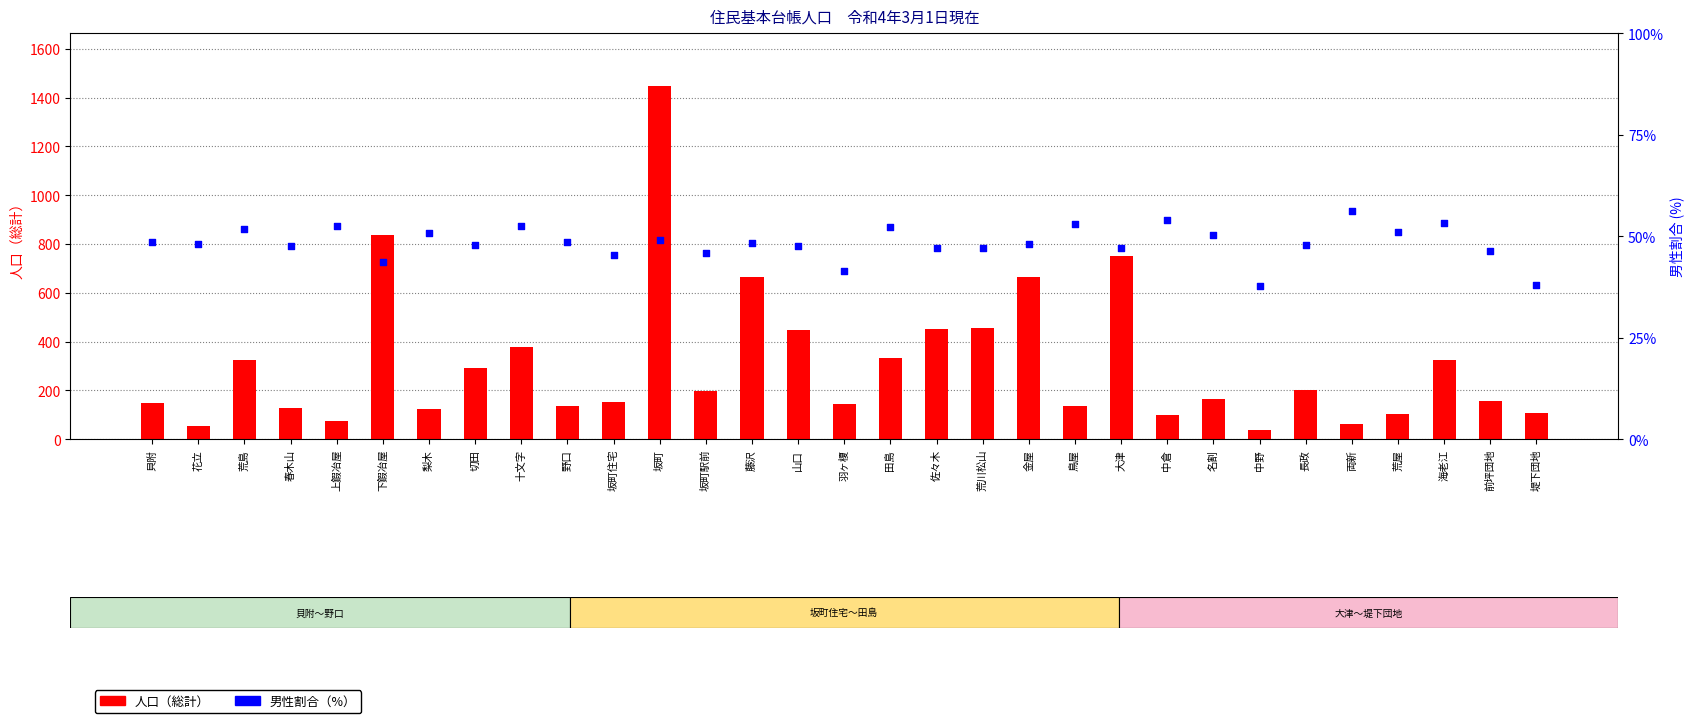

Which series contains the highest Y value?

人口（総計）